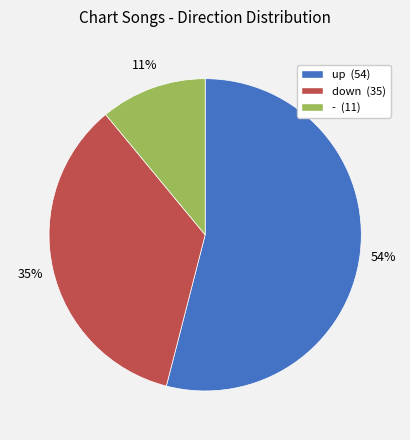

What percentage is the up slice, to the nearest percent?

54%